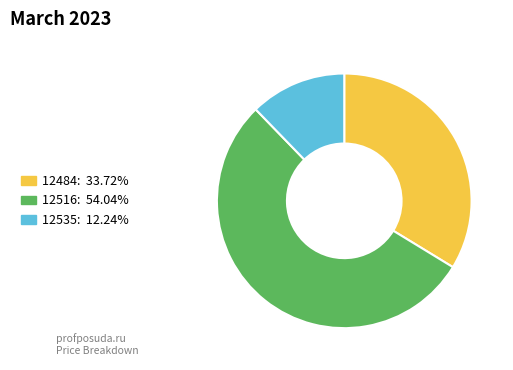

Count the number of slices in the pie.

3